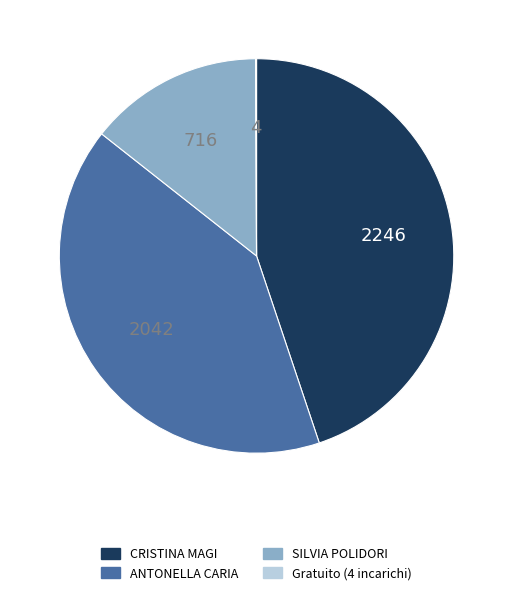

Is there a majority slice in this chart?

No